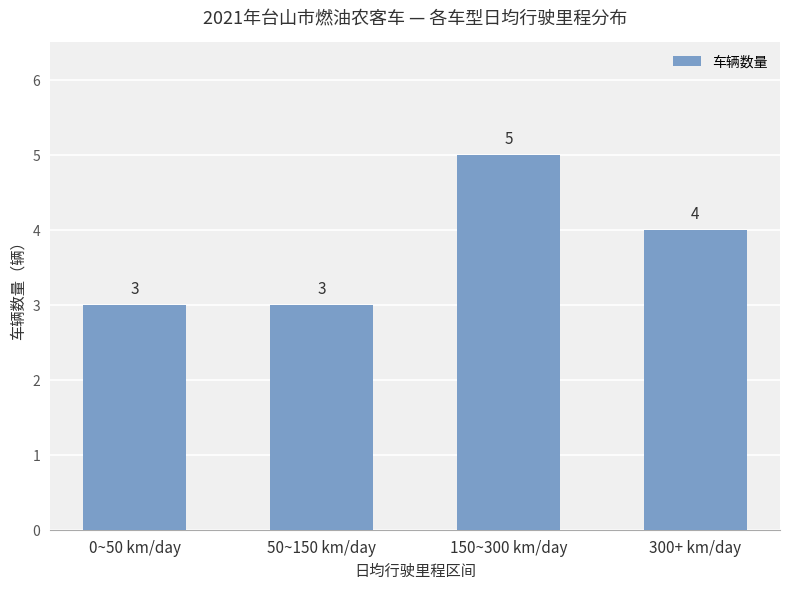

Is it true that the value at 300+ km/day is 4?

True